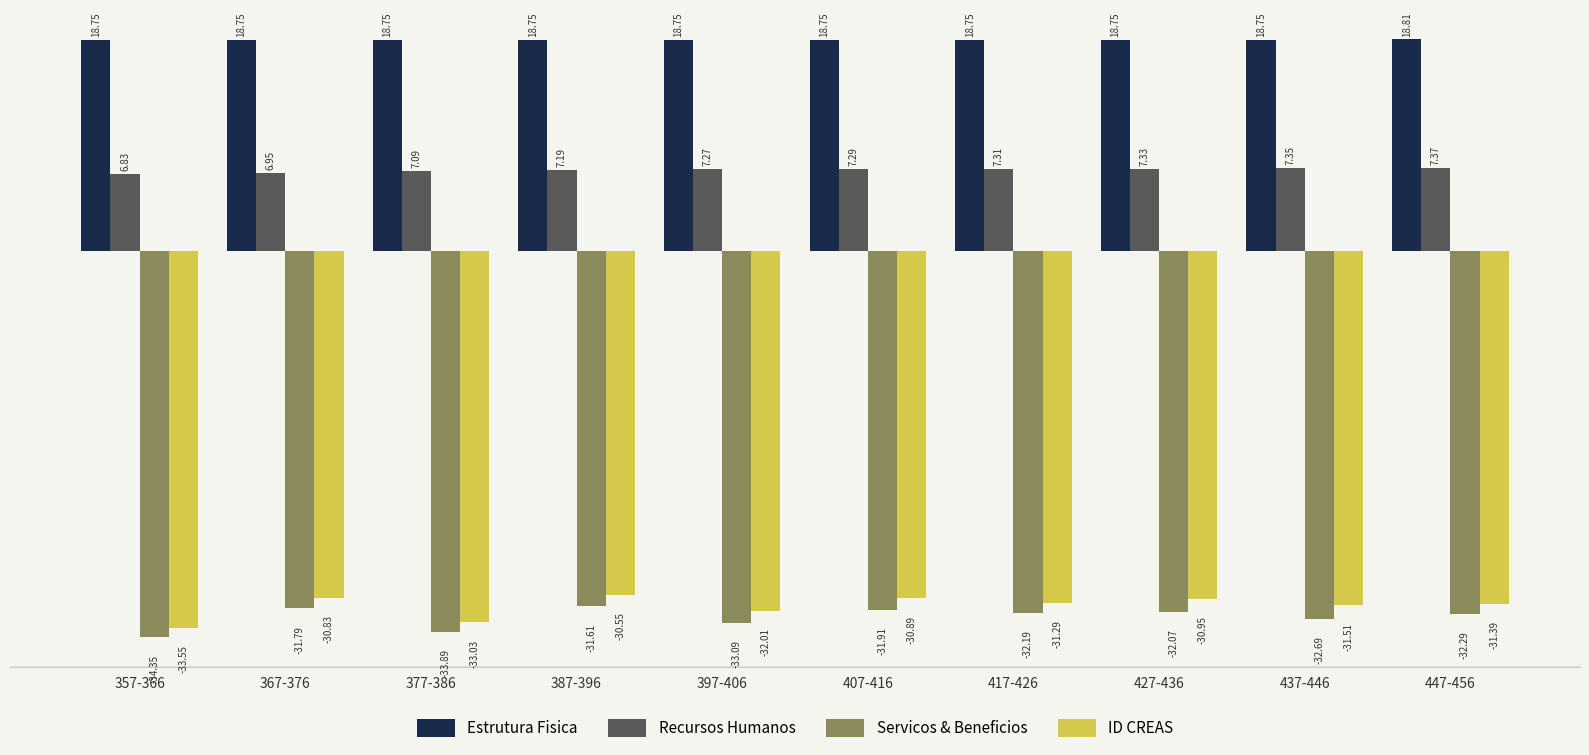

What position from the right is 447-456?

1